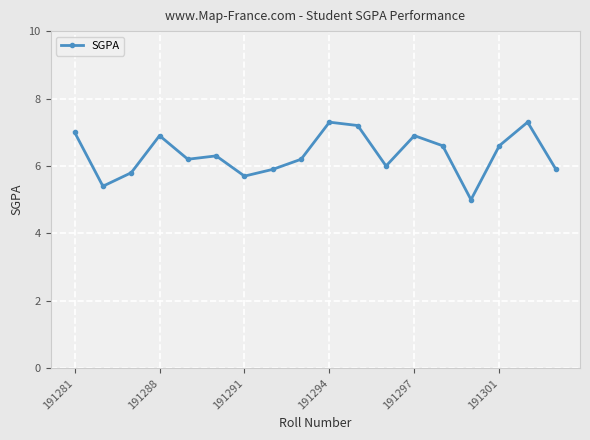

What is the difference between the second highest and second lowest values?

1.9